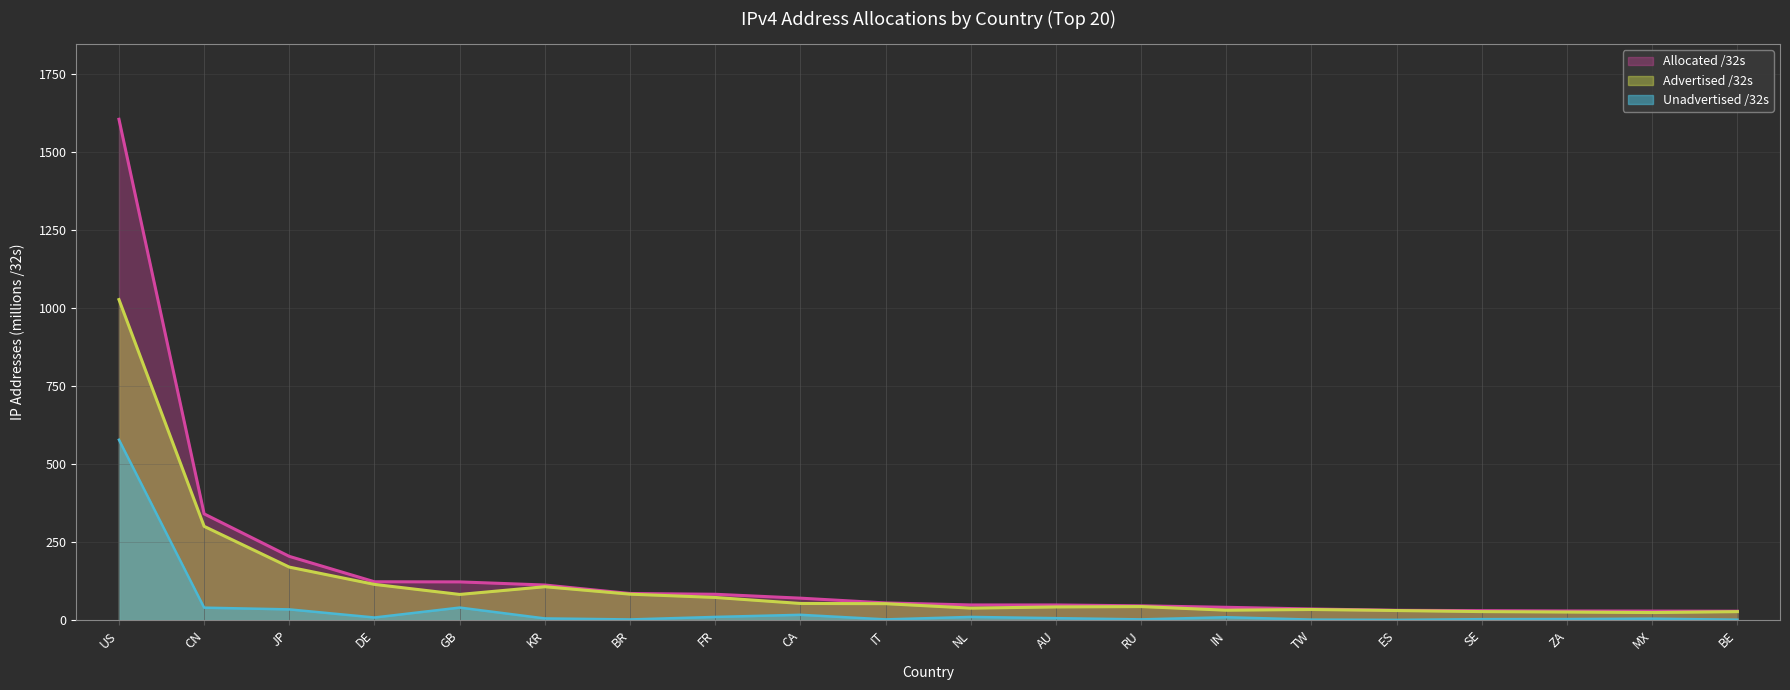

Which category has the highest value in the Unadvertised /32s series?

US